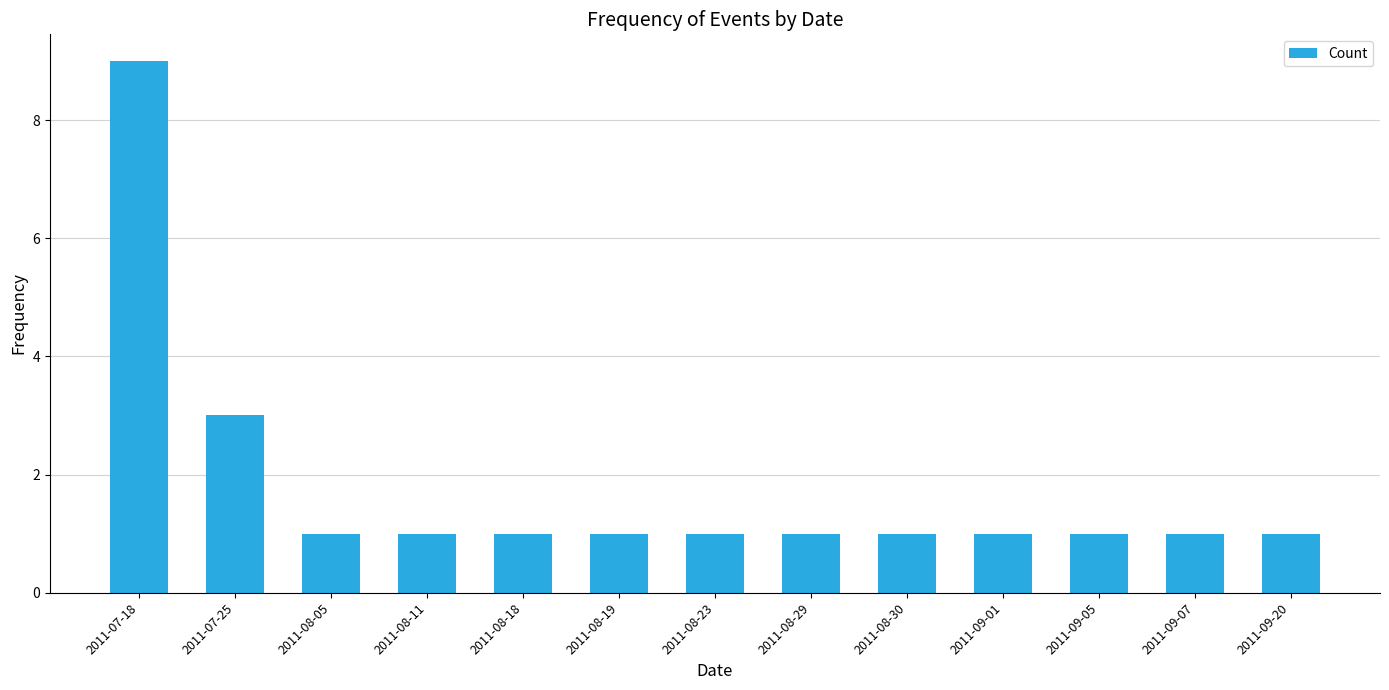

Which category has the highest value across all series?

2011-07-18